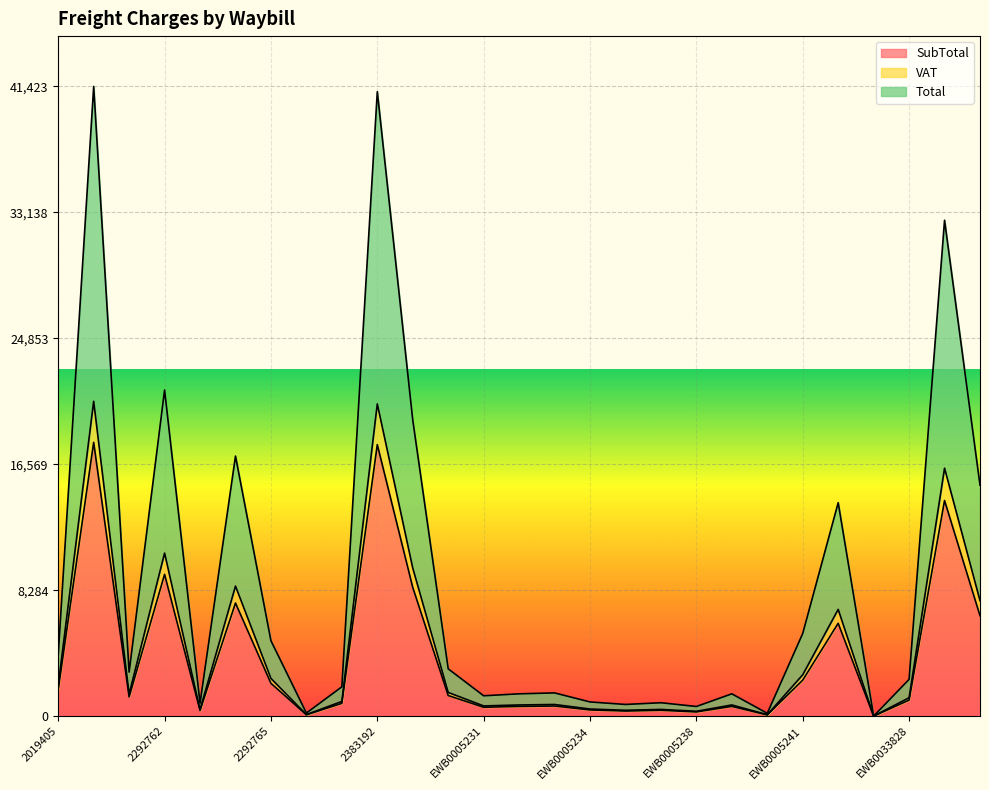

Is it true that SubTotal equals 1099.1 at 2373113?

False